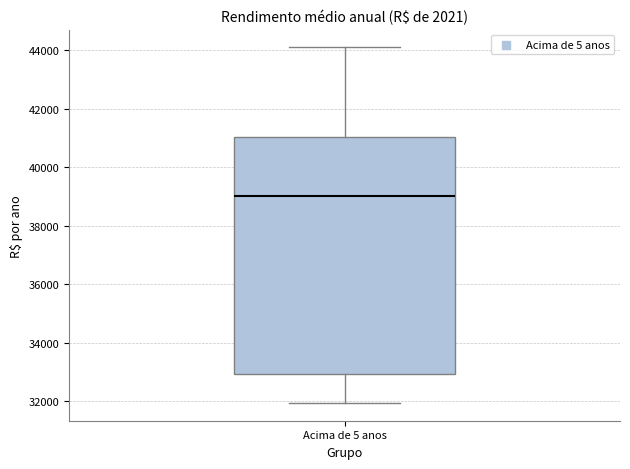

Read this box plot against the y-axis: the position of the median line, the range covered by the box, and the ends of both whiskers. The values are not printed on the chart, so give them approximately, as read against the axis.

median 39000, box 33000 to 41000, whiskers 32000 to 44000